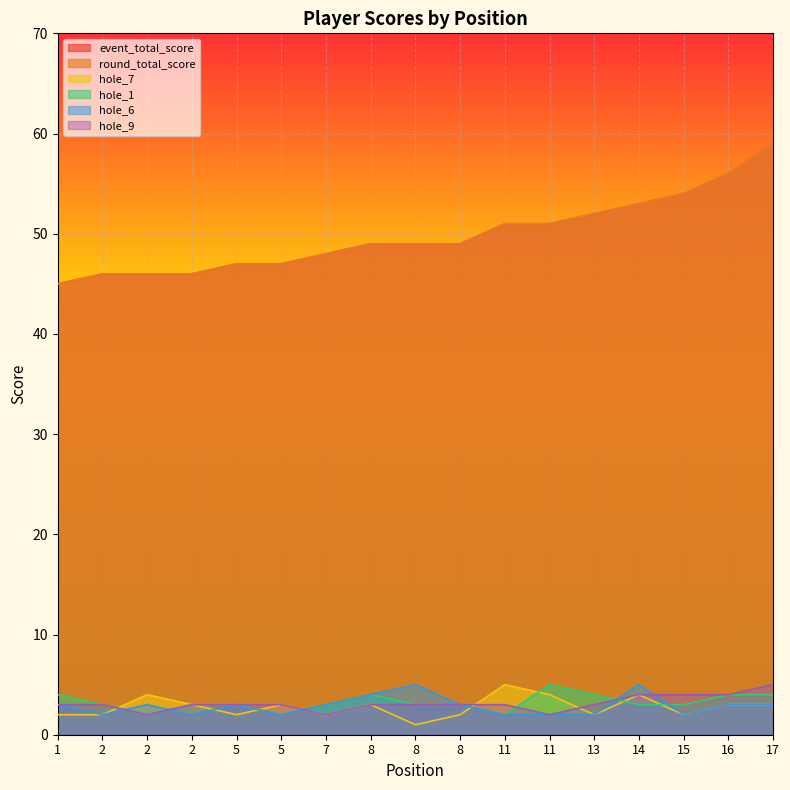

What is the difference between the highest and lowest values at 5?

45